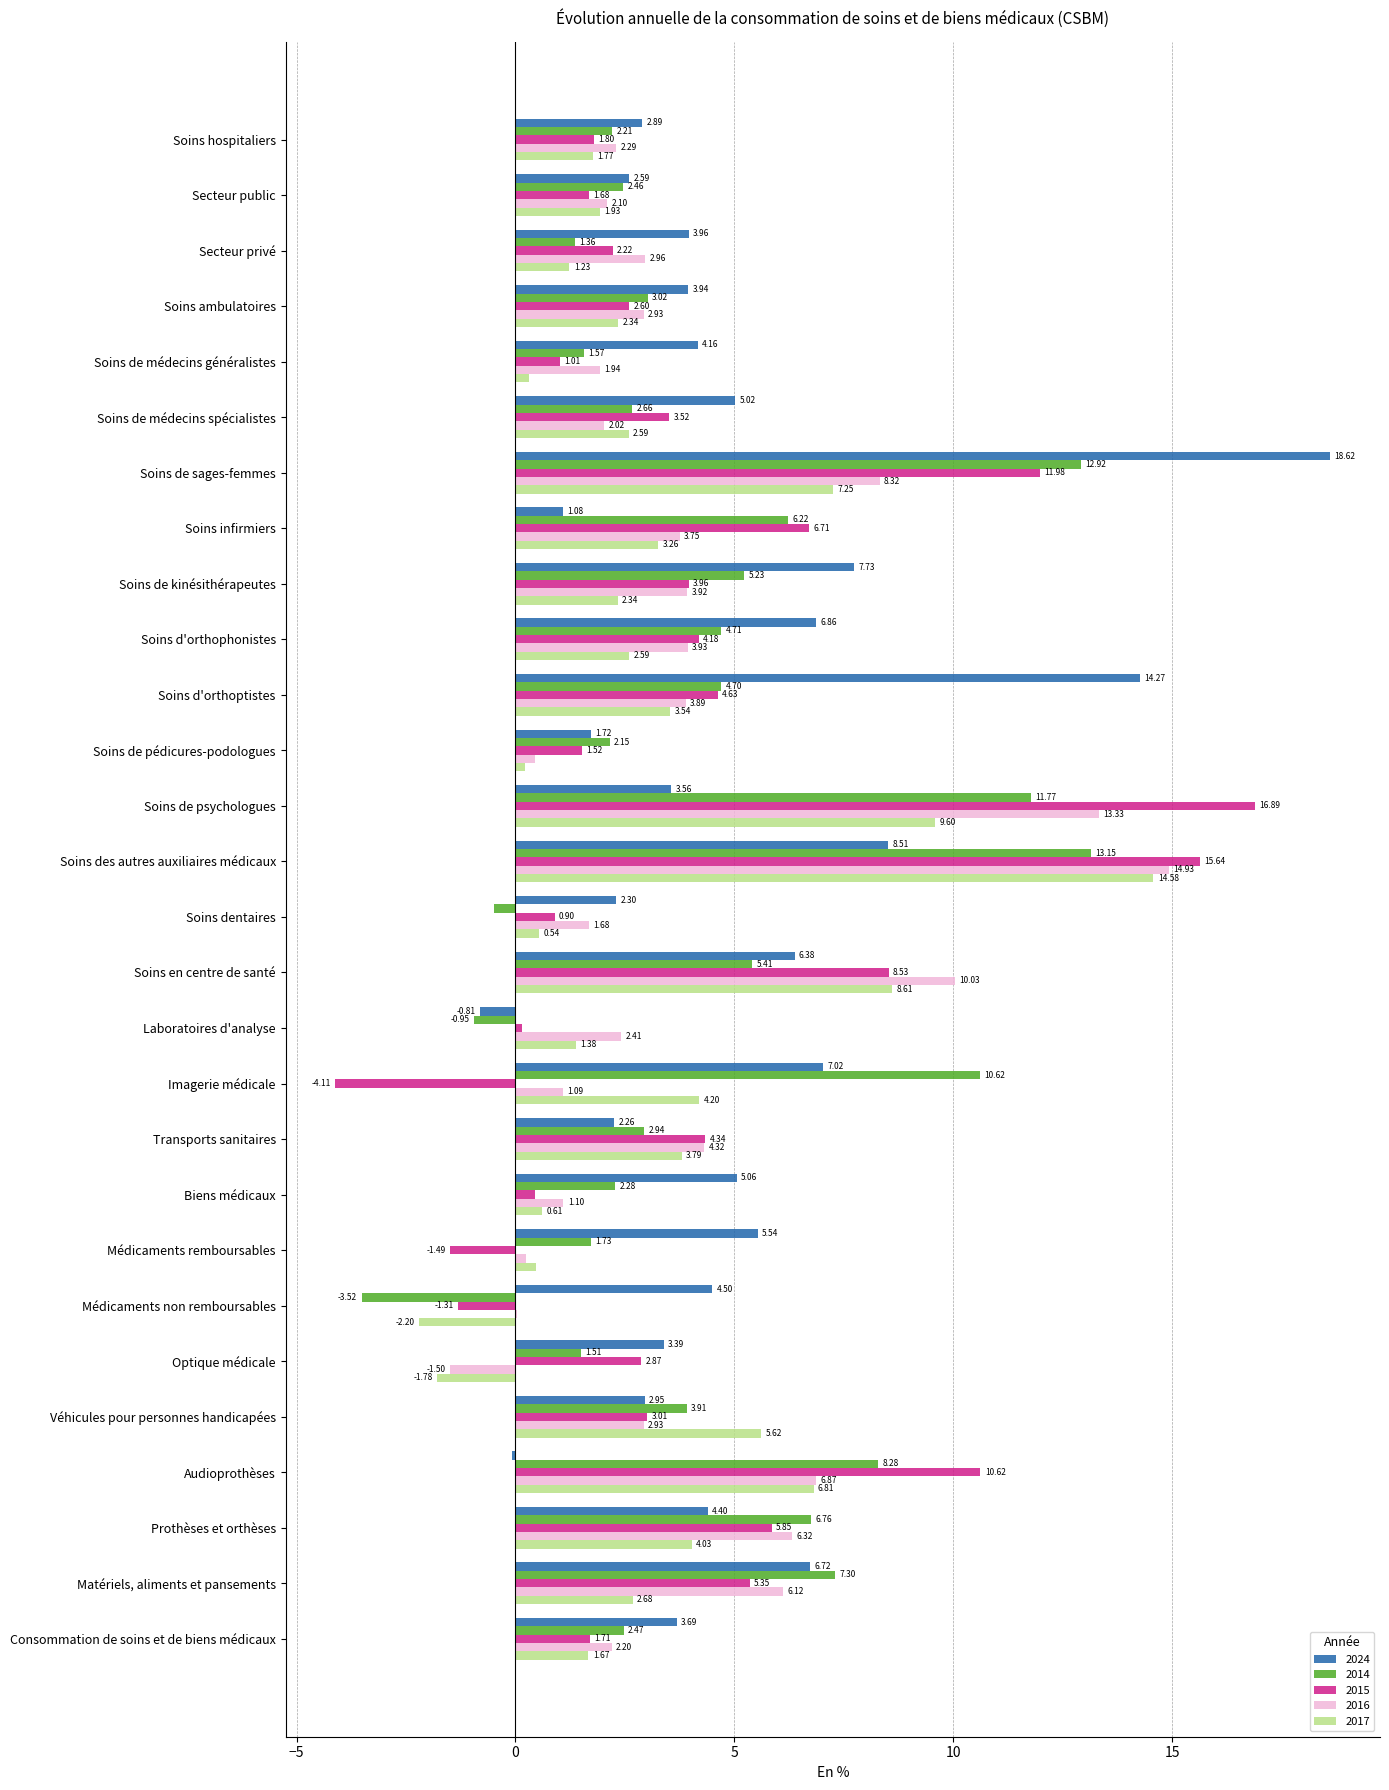

Read the 2016 value at Consommation de soins et de biens médicaux.

2.2